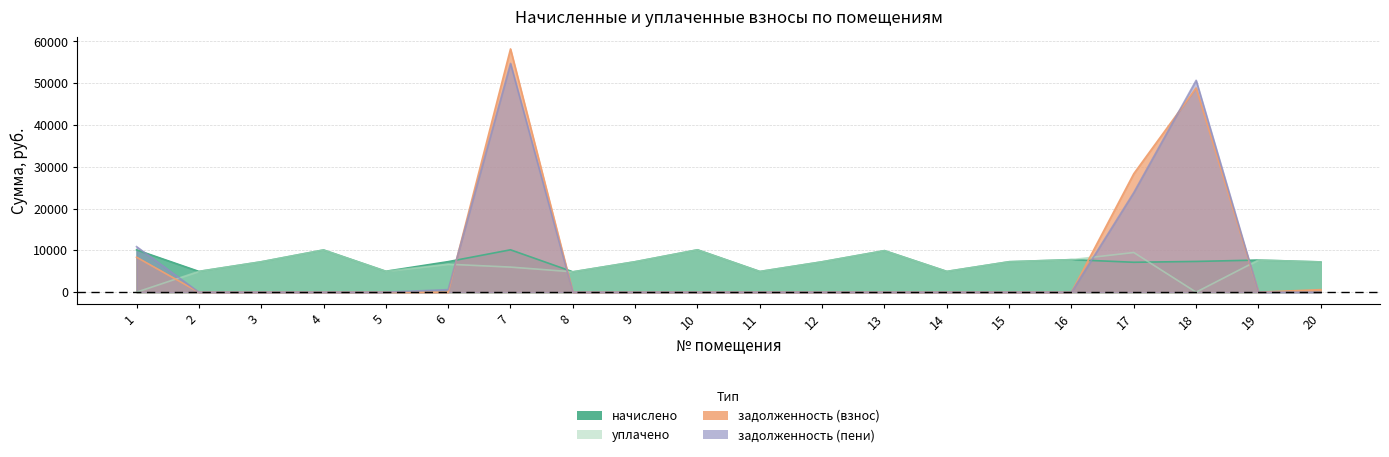

Where is the first local maximum for задолженность (взнос)?

7